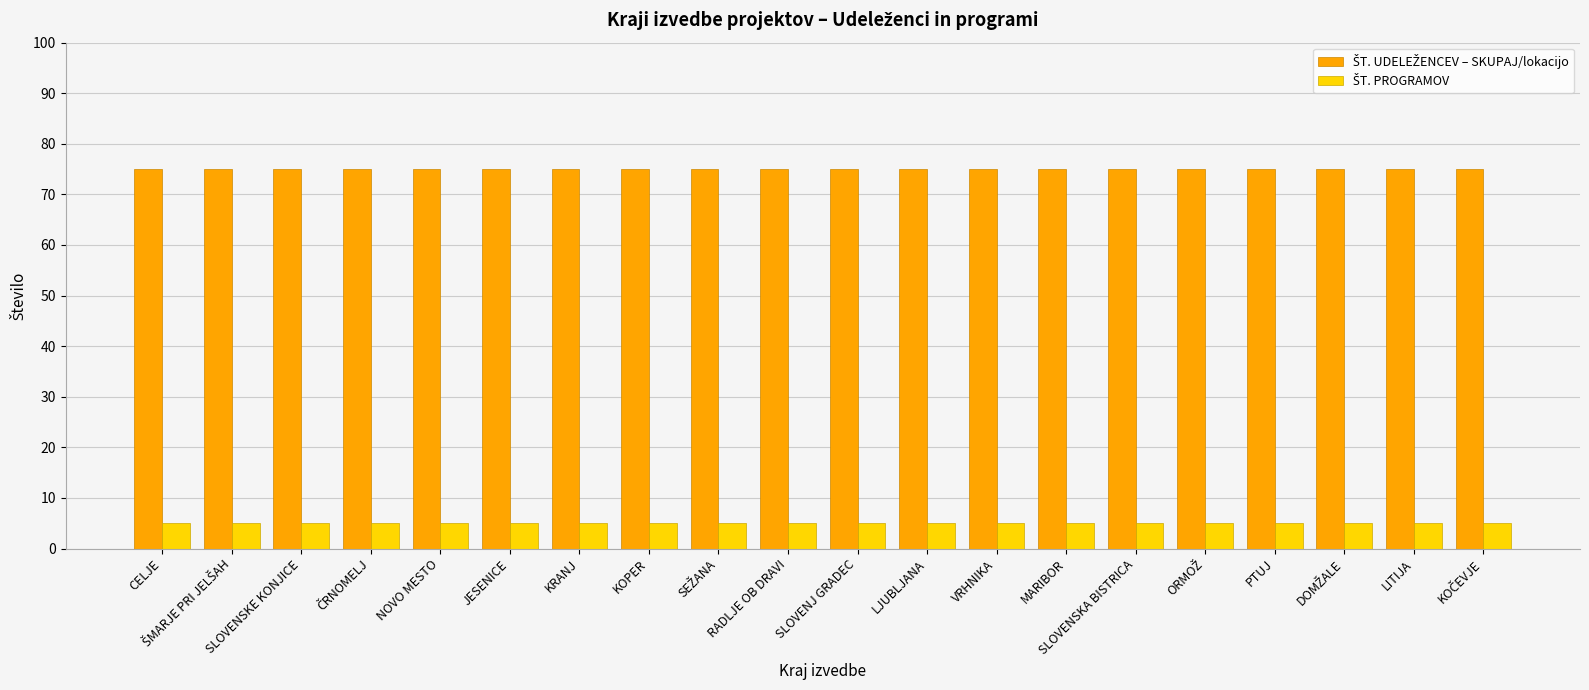

What is the total value across all series at CELJE?

80